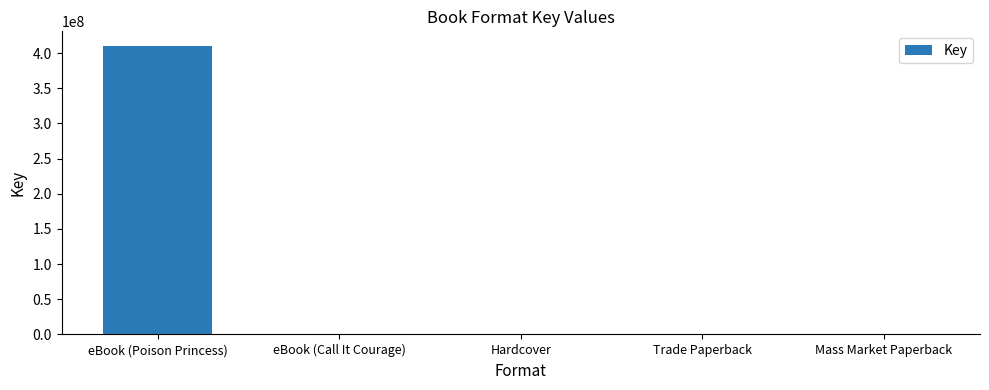

Reading left to right, list all the values displayed in this chart.

eBook (Poison Princess)=410411424	eBook (Call It Courage)=6097	Hardcover=6097	Trade Paperback=6097	Mass Market Paperback=6097